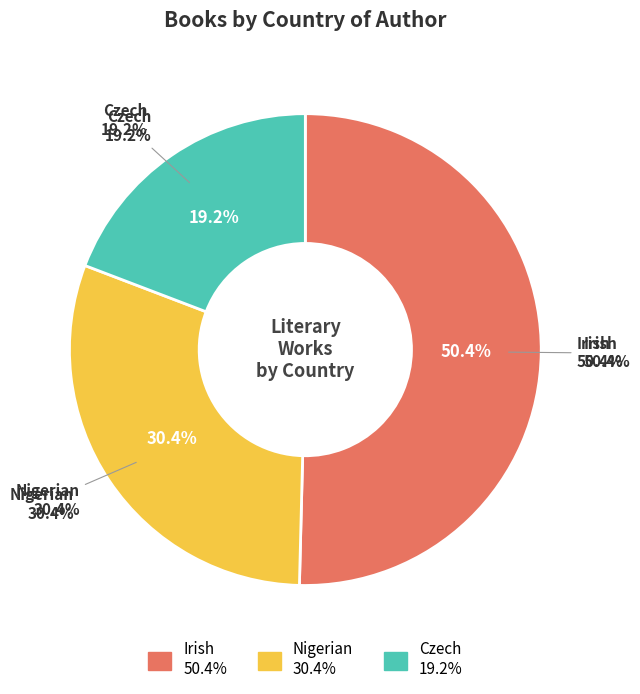

To the nearest percent, what portion does Irish represent?

50%